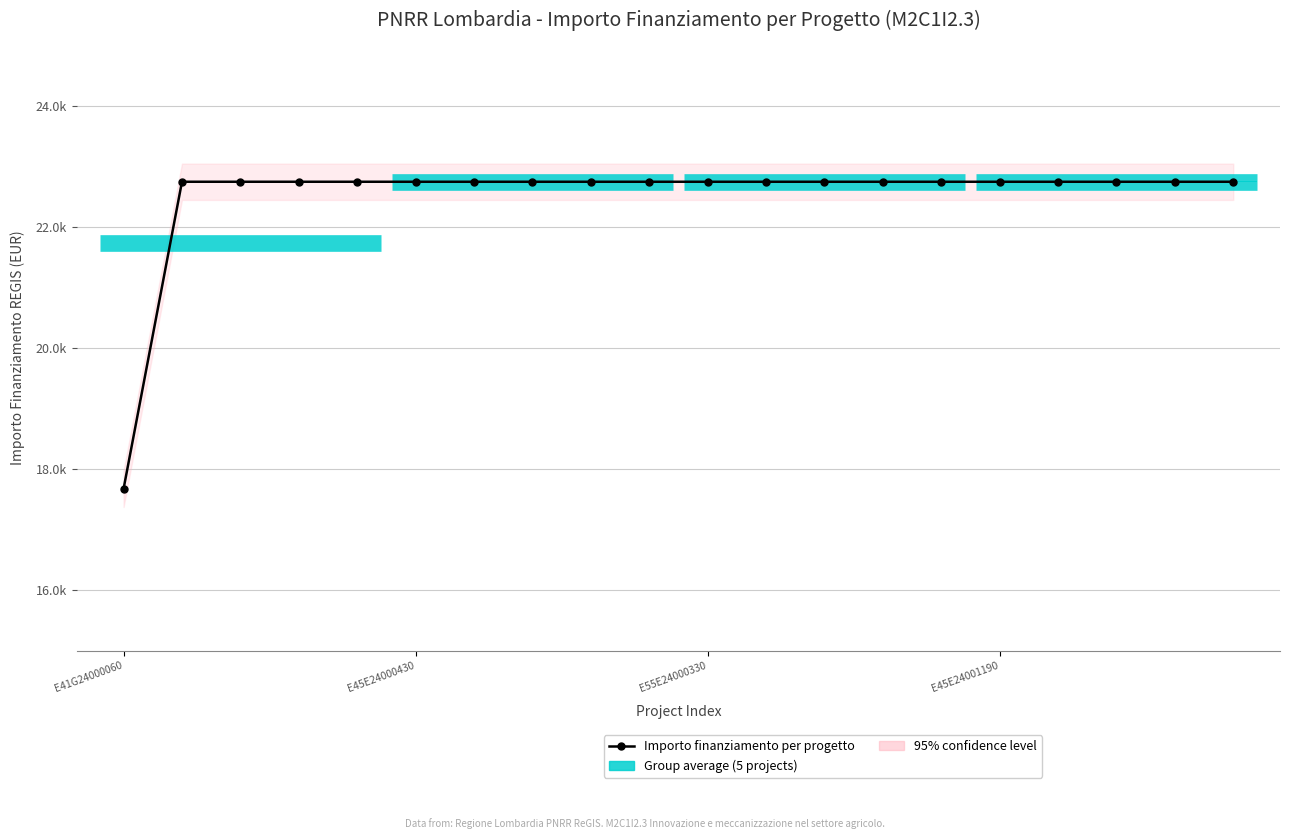

Is it true that the value at E45E24000430 is 11495.0?

False